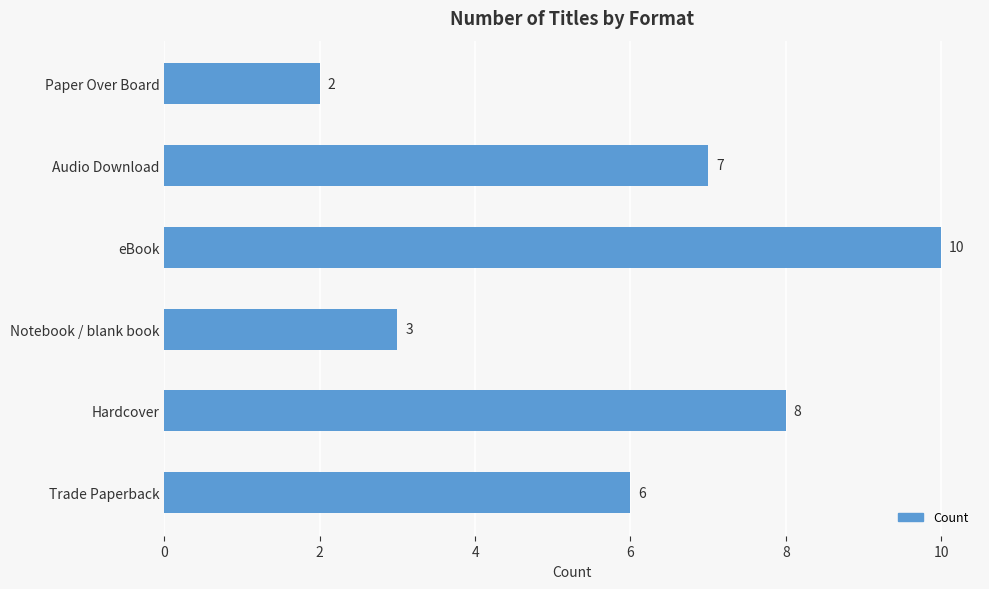

What is the average value?

6